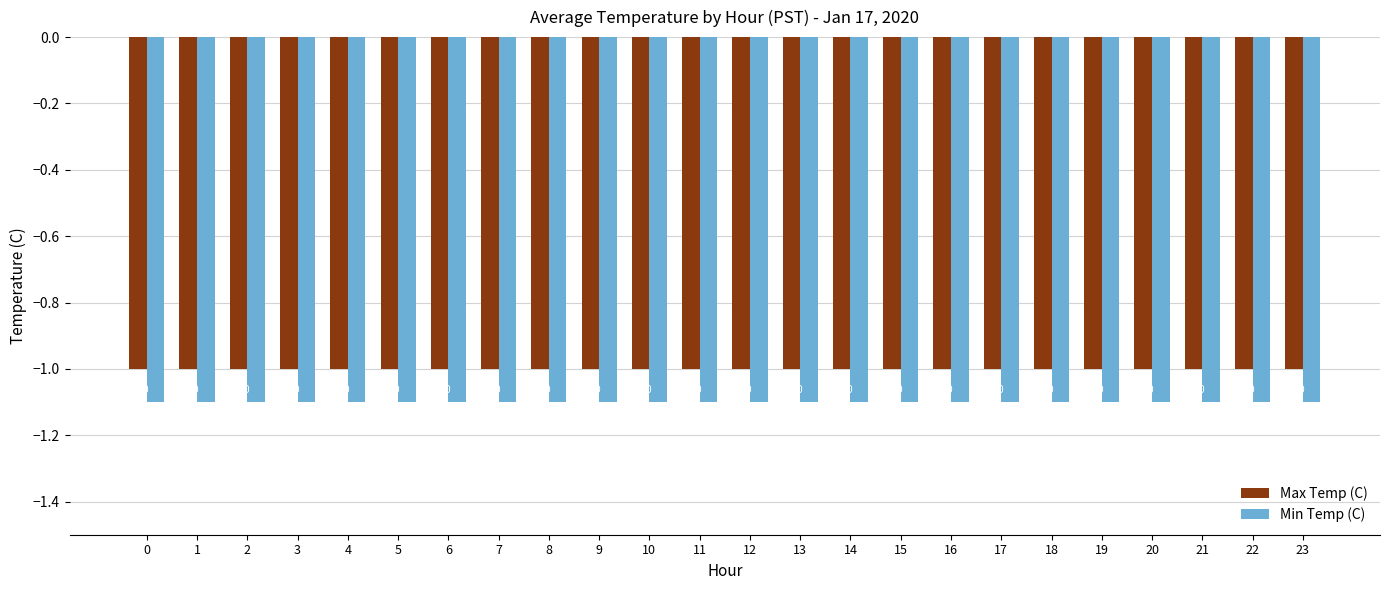

List the series in order of their peak value, highest first.

Max Temp (C), Min Temp (C)